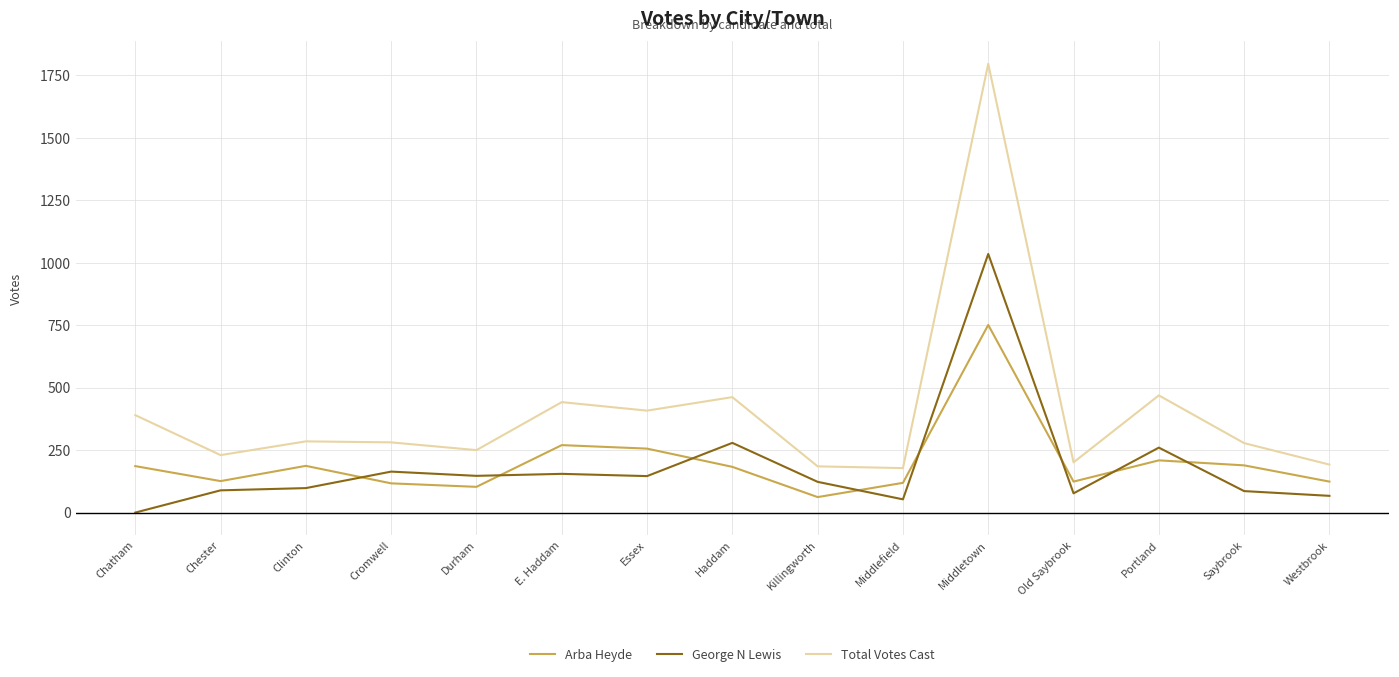

Does the chart have visible grid lines?

Yes